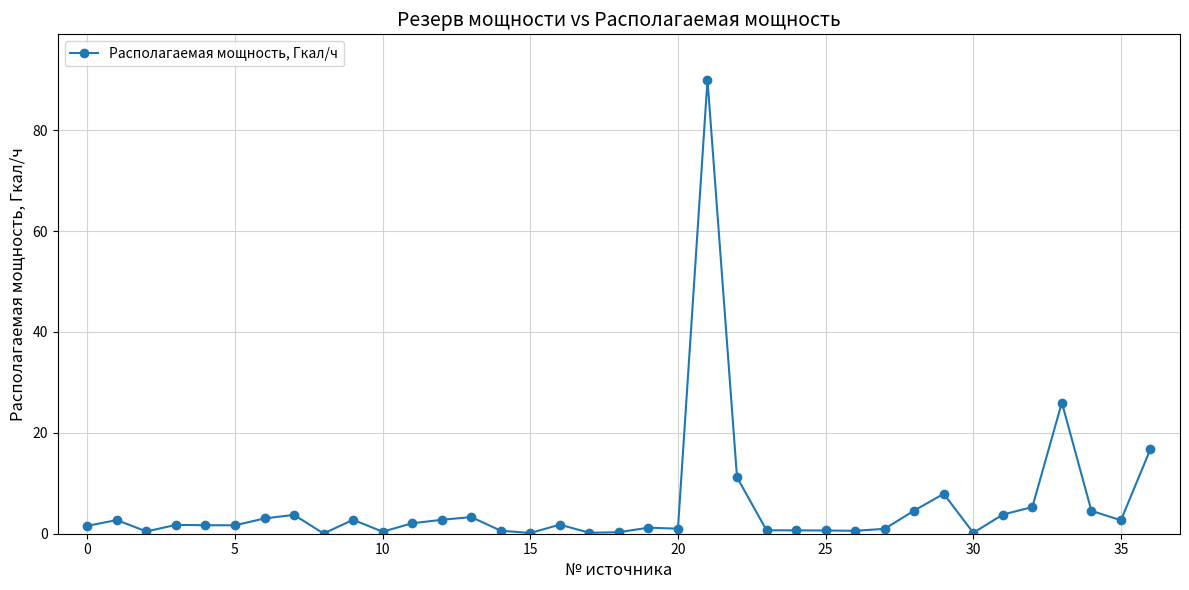

What is the greatest value displayed?

90.0